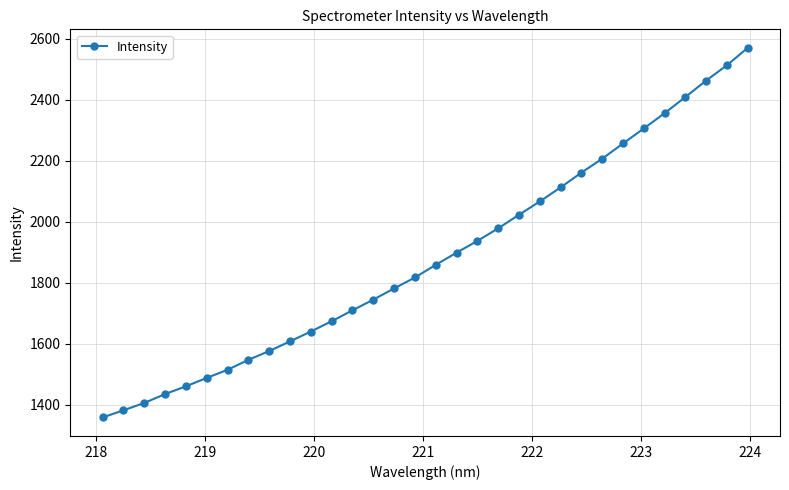

What is the average value?

1882.6